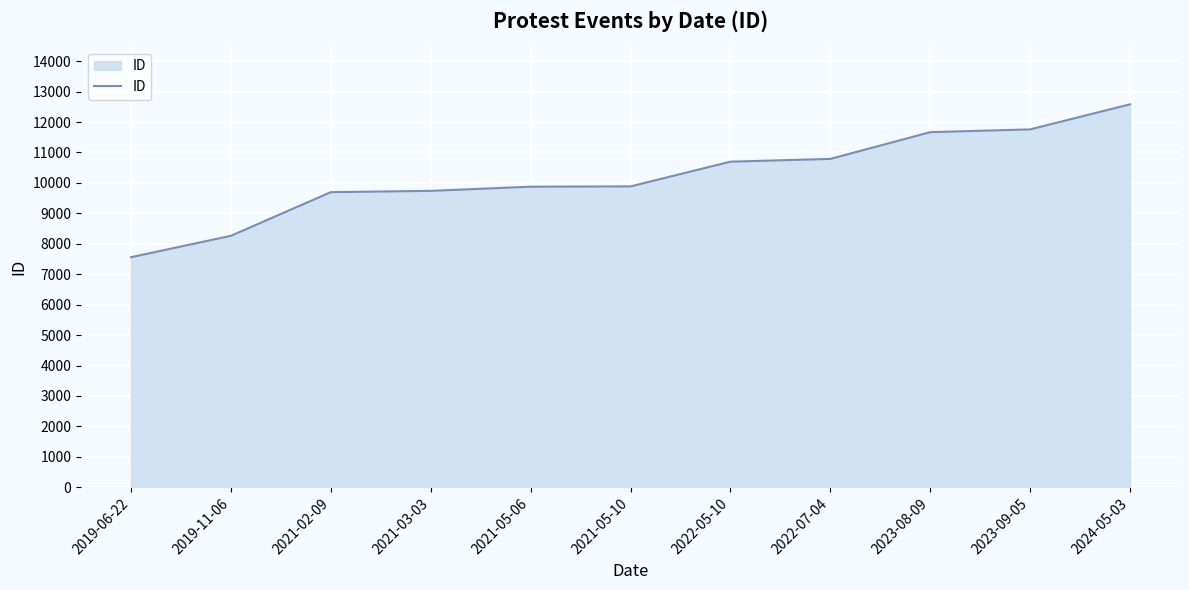

Between 2019-11-06 and 2021-02-09, which is larger?

2021-02-09